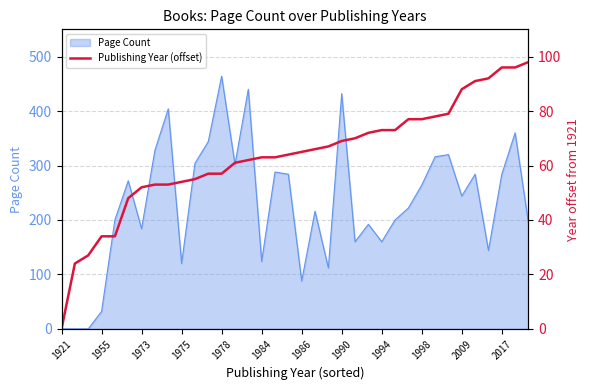

The value at 16 is 17. True or false?

False